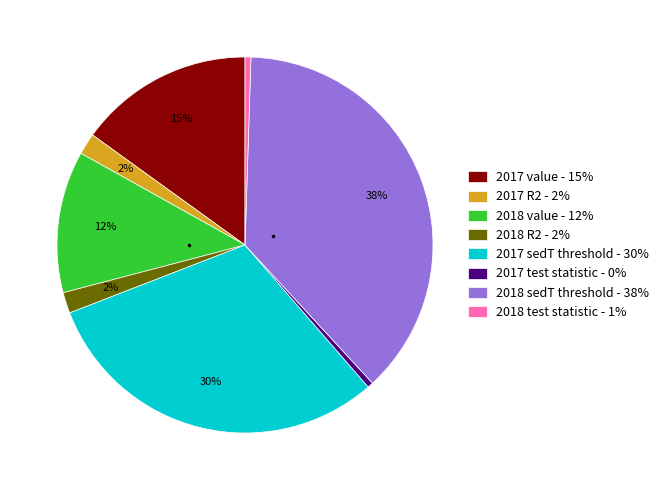

The 2018 sedT threshold slice represents 38% of the pie. True or false?

True